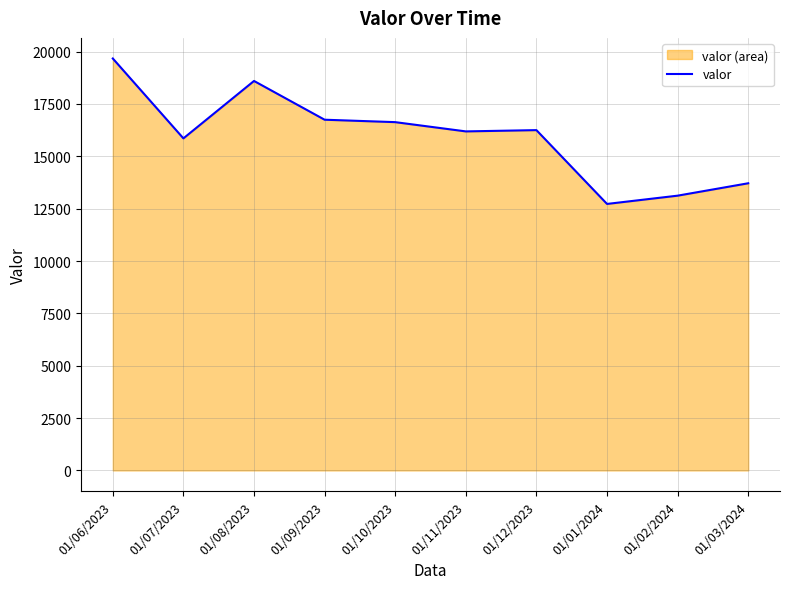

What is the label of the 8th point from the right?

01/08/2023